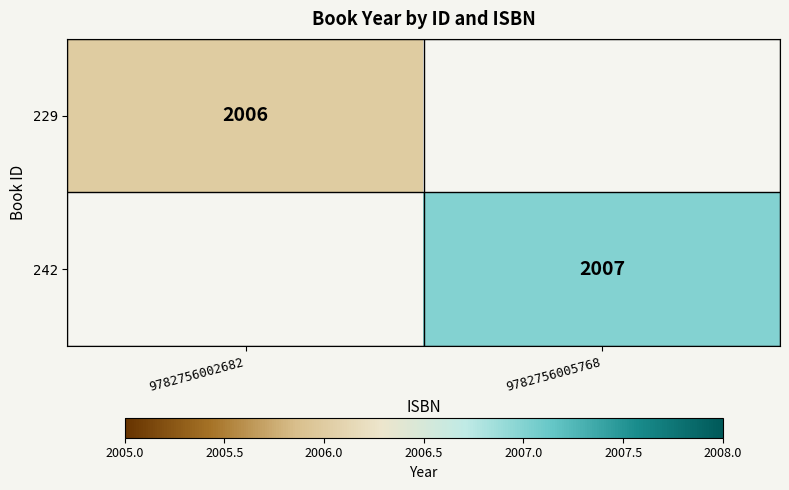

Between 9782756002682 and 9782756005768, which is larger?

9782756005768